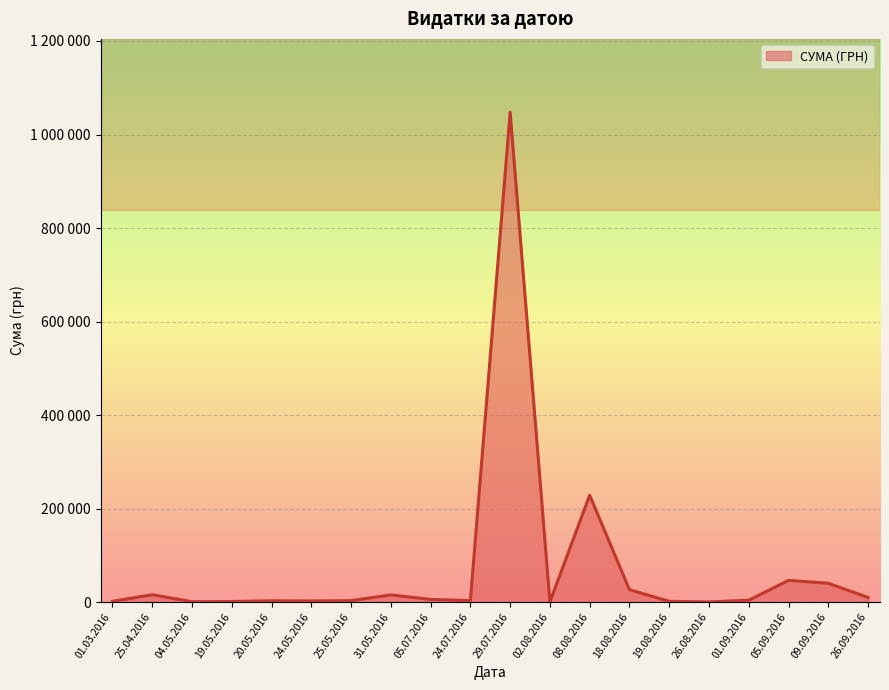

What is the smallest value displayed?

5.6